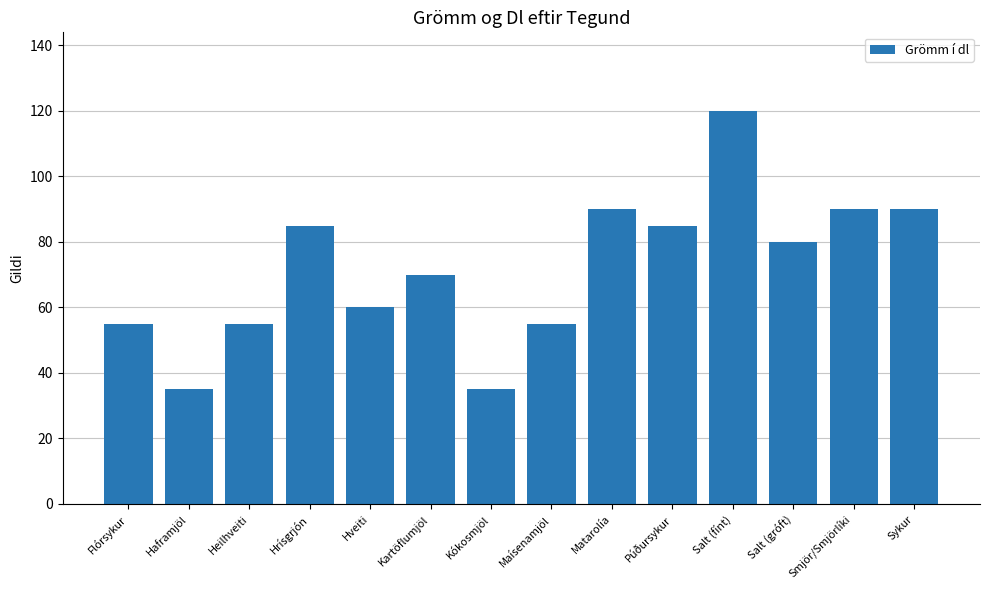

What is the difference between the second highest and second lowest values?

55